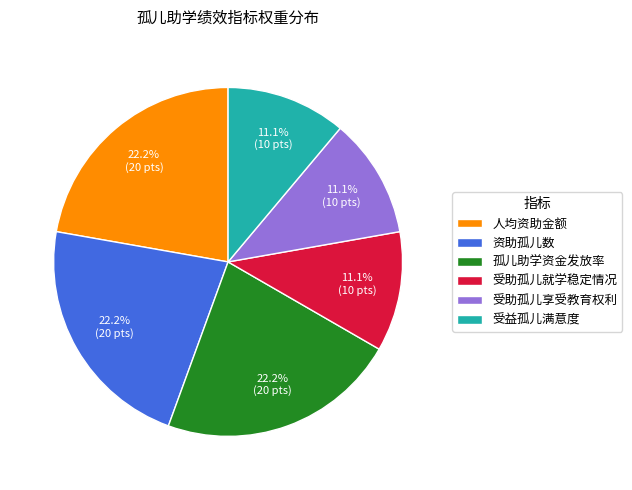

How many slices are in this pie chart?

6